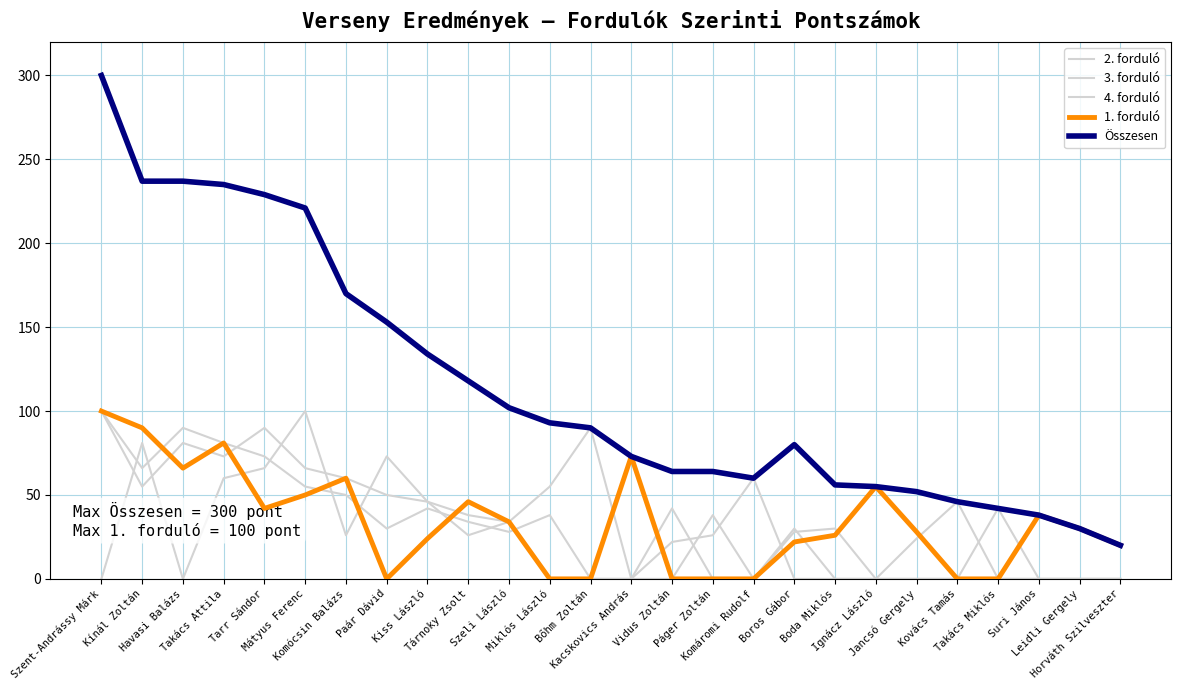

Which has a higher value, Ignácz László or Boda Miklós?

Boda Miklós